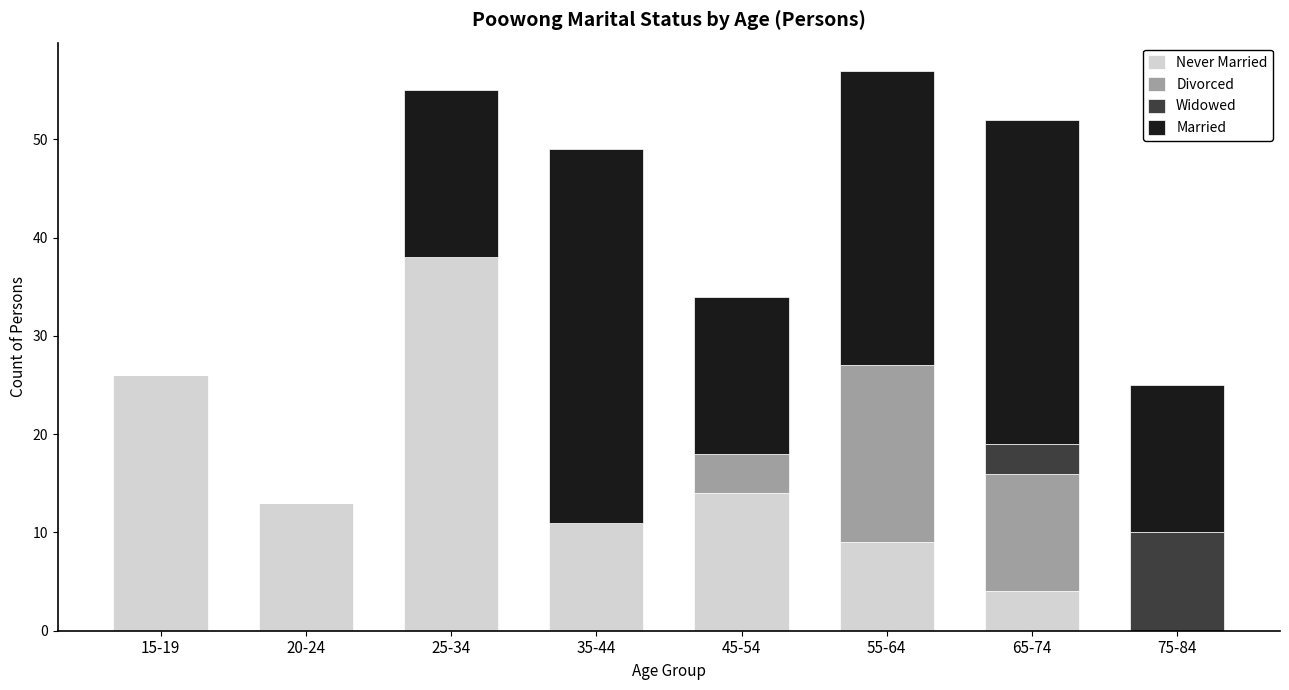

What is the total value across all series at 25-34?

55